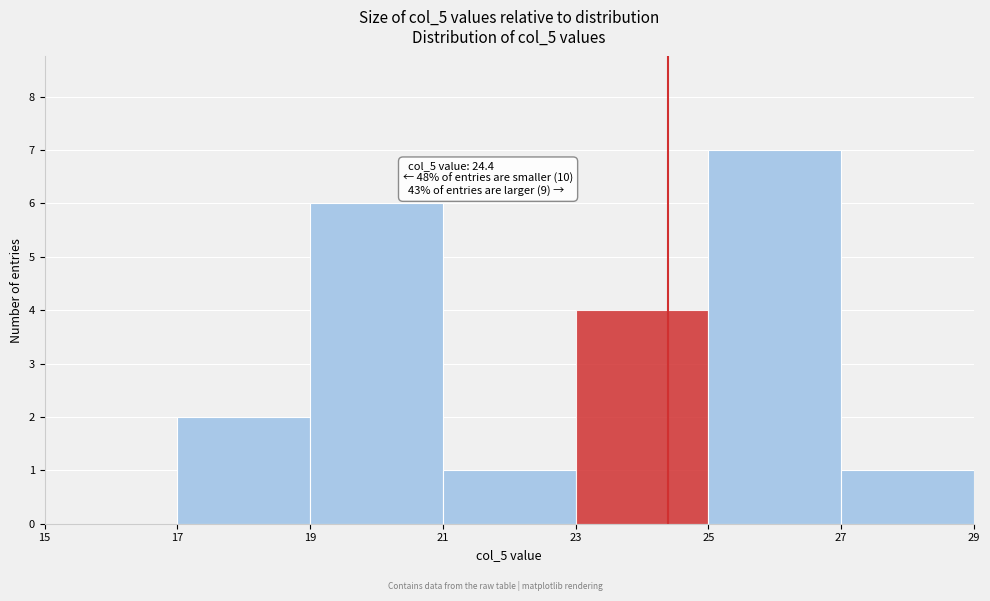

Which range on the x-axis has the tallest bar?

25 to 27